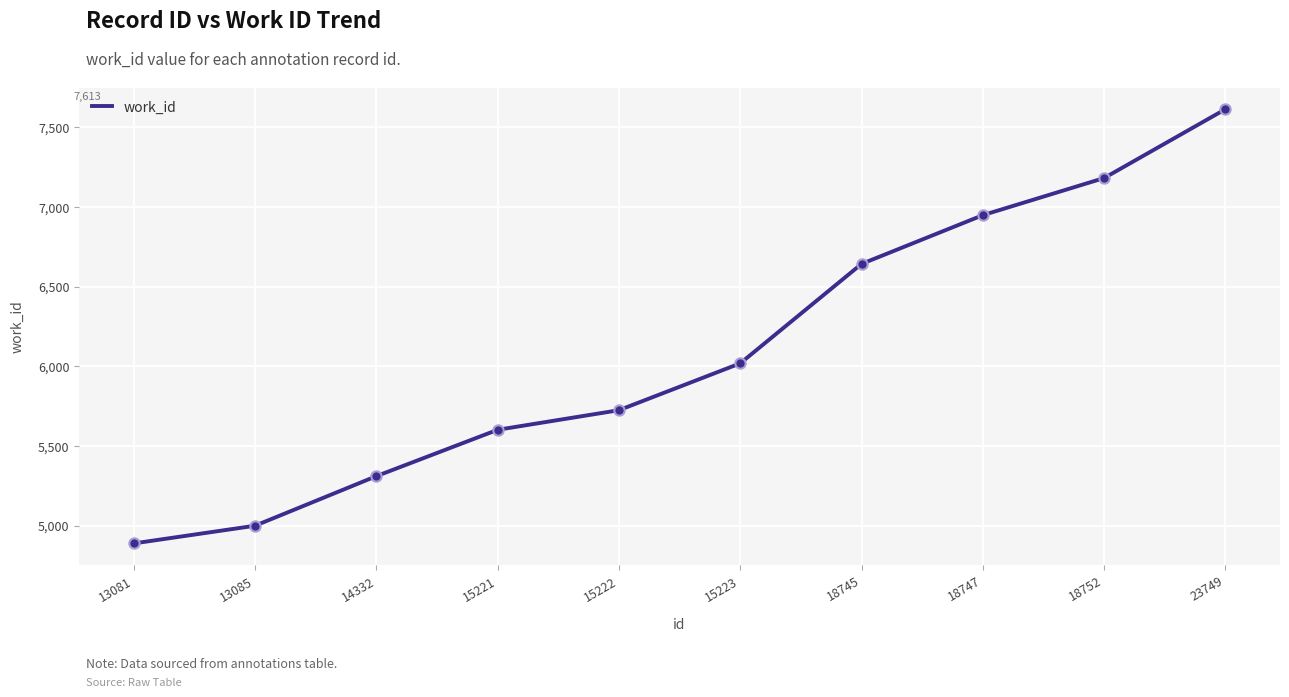

What is the change in value from 13085 to 18745?

+1643